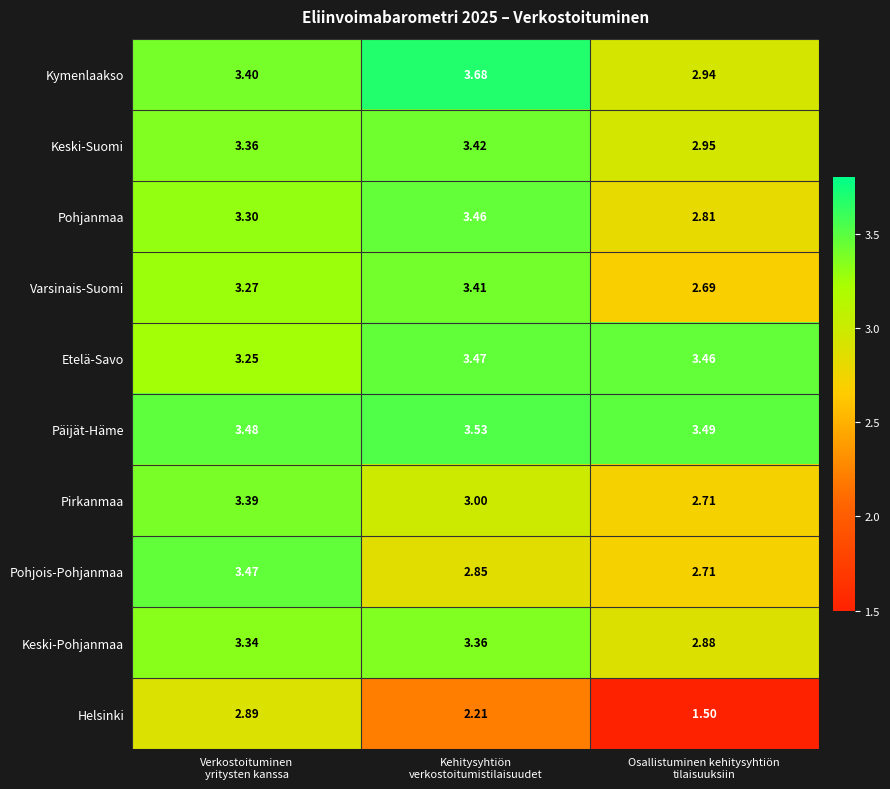

Which series has the largest range (max minus min)?

Helsinki